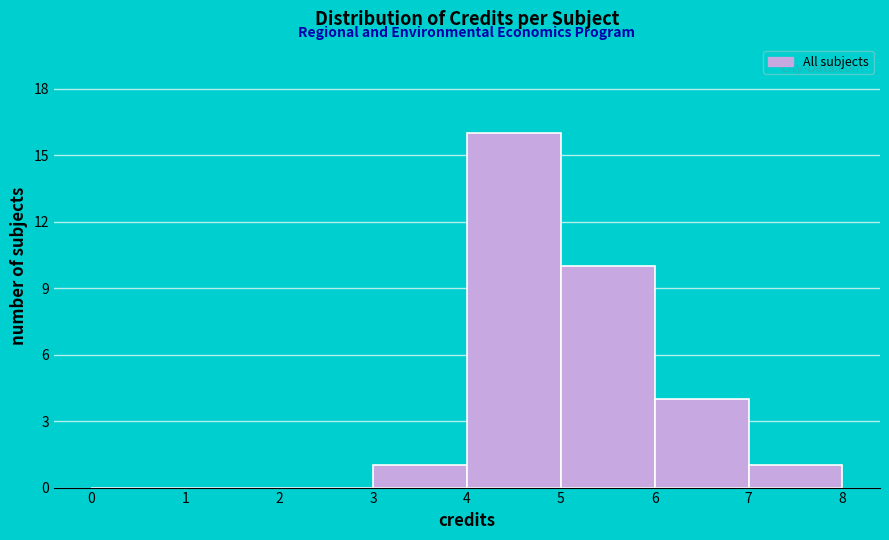

What is the height of the bar covering 7 to 8 on the x-axis? The values are not printed on the chart, so give them approximately, as read against the axis.

1